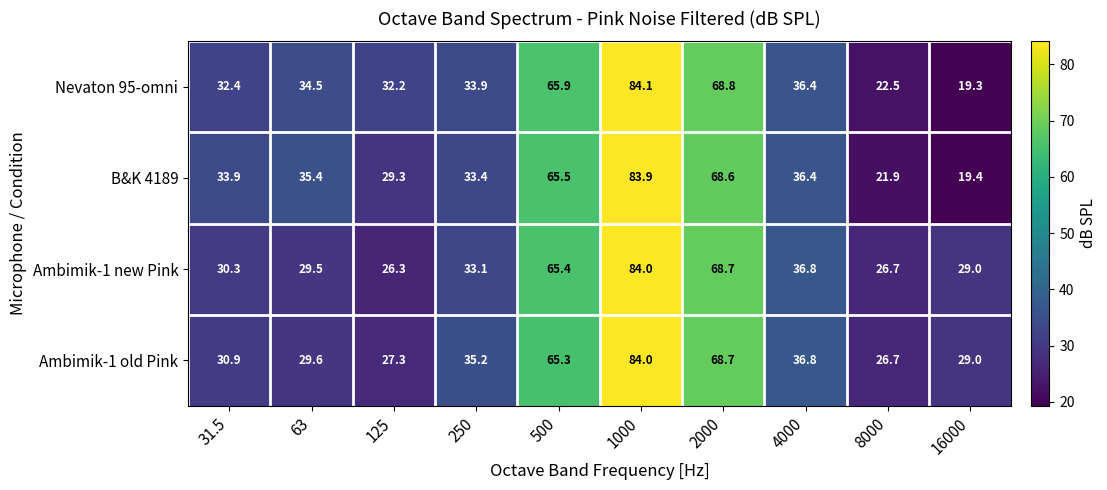

At which category is the sum across all series the highest?

1000